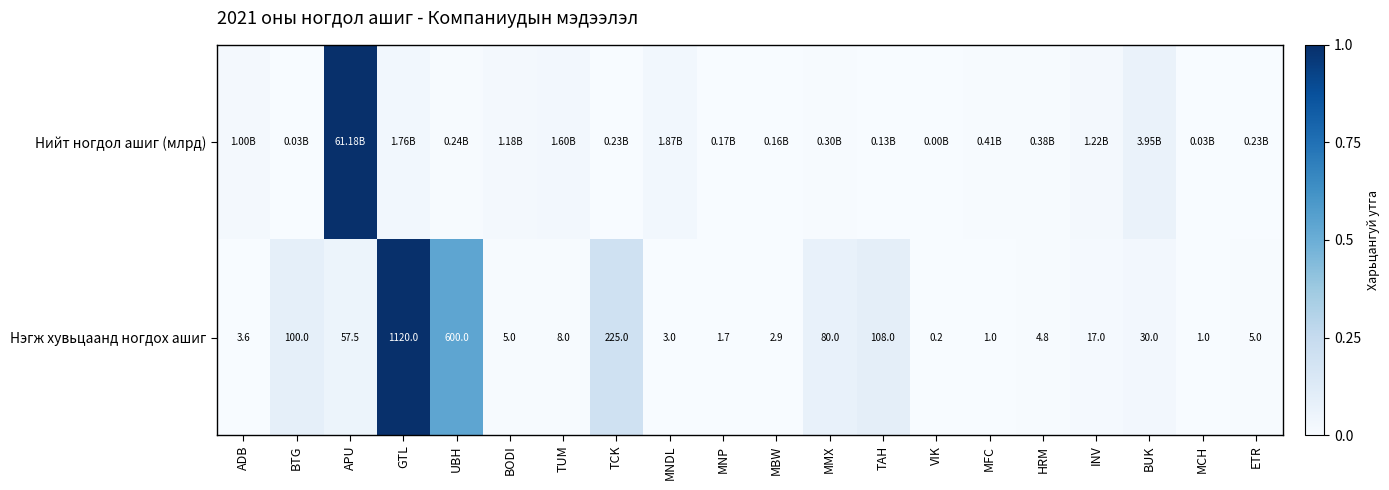

At how many categories does at least one series exceed 0?

20